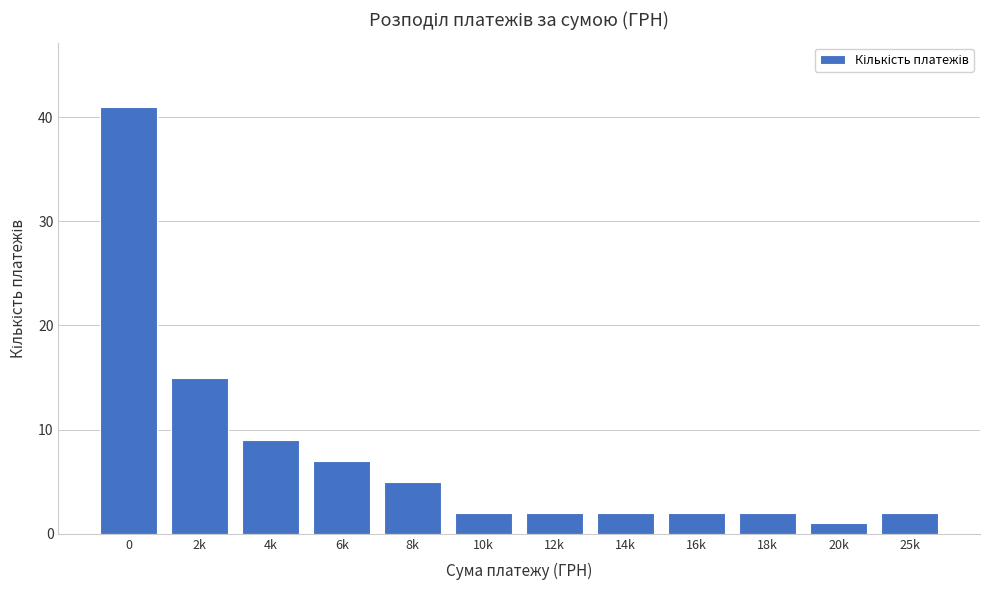

Reading right to left, transcribe all the data shown in this chart.

2	1	2	2	2	2	2	5	7	9	15	41